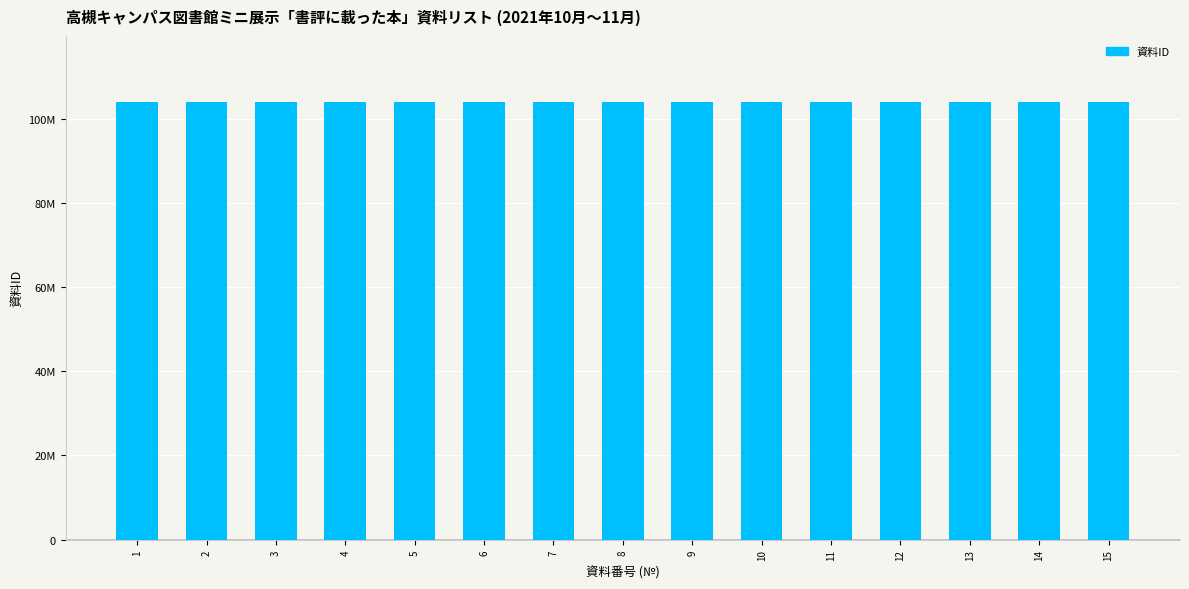

Is it true that the value at 4 is 26504766?

False